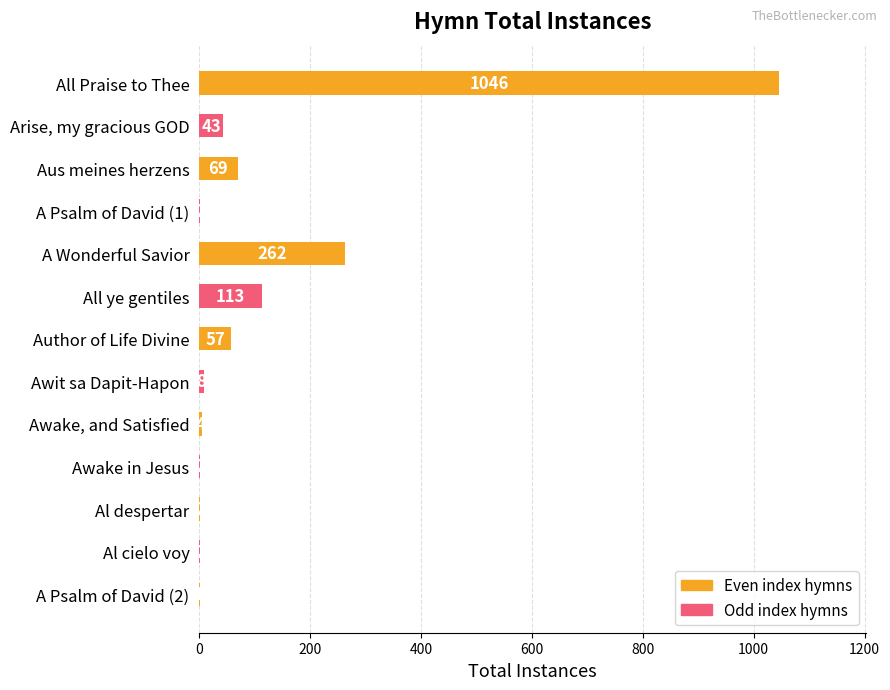

What is the sum of all values?

1611